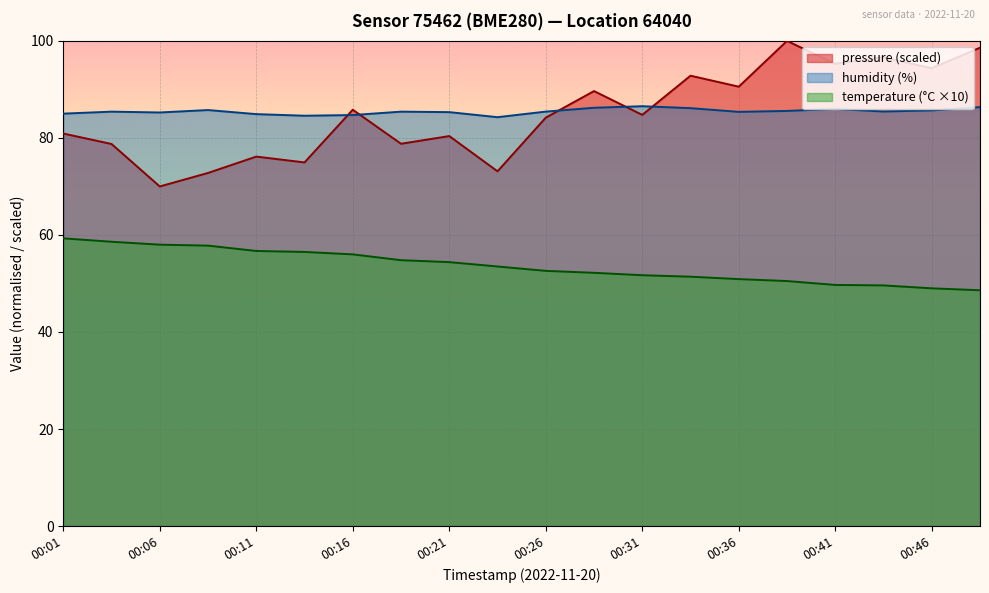

Which series changed the most between 00:14 and 00:16?

pressure_norm